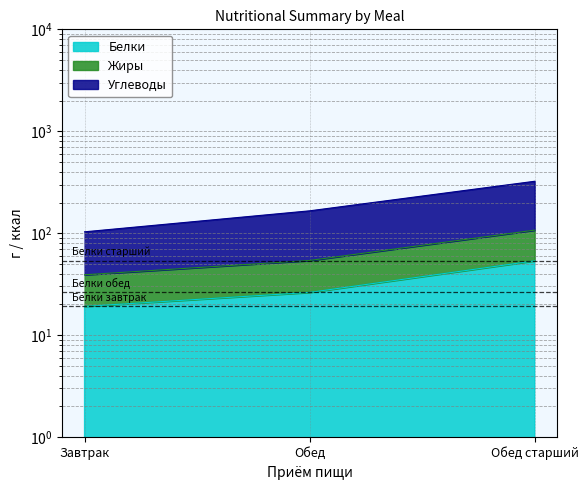

How many values in the Калорийность series exceed 165?

2